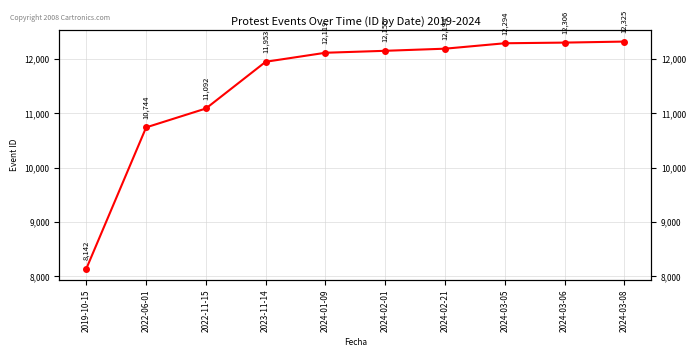

What position from the left is 2024-03-08?

10